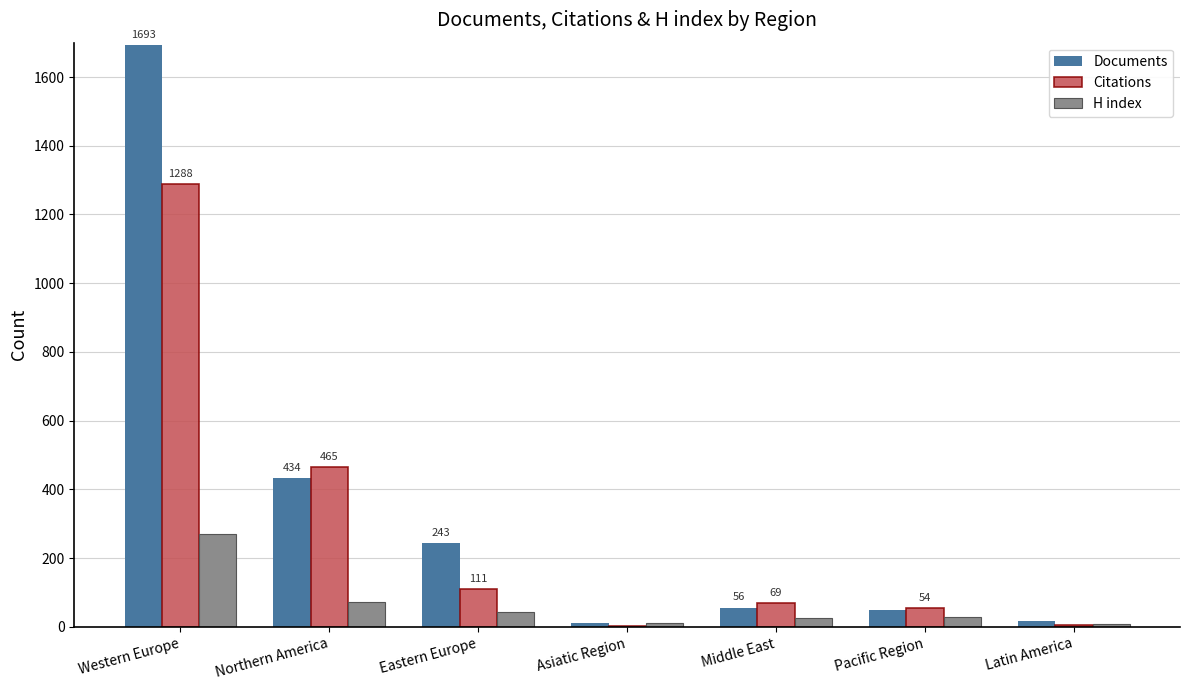

What is the total value across all series at Latin America?

31